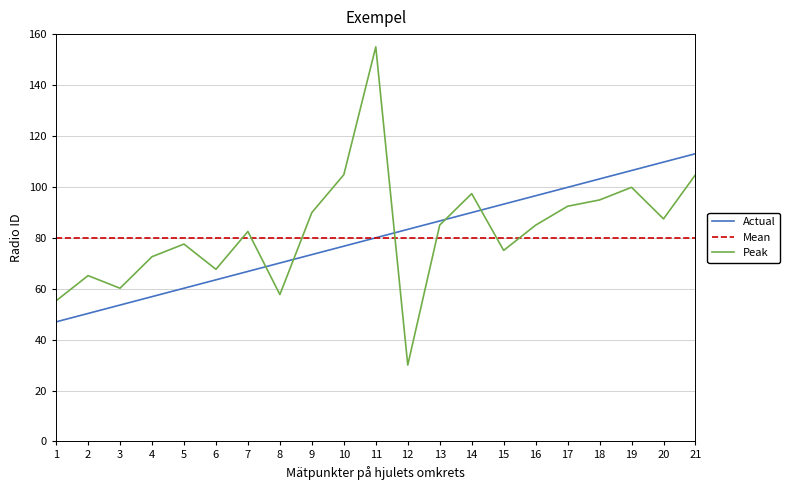

At which label does Peak first exceed 84?

9